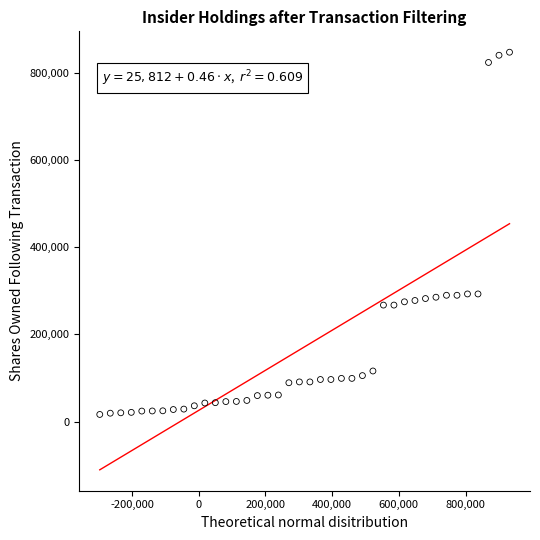

What is the range of Y values (max minus min)?

830586